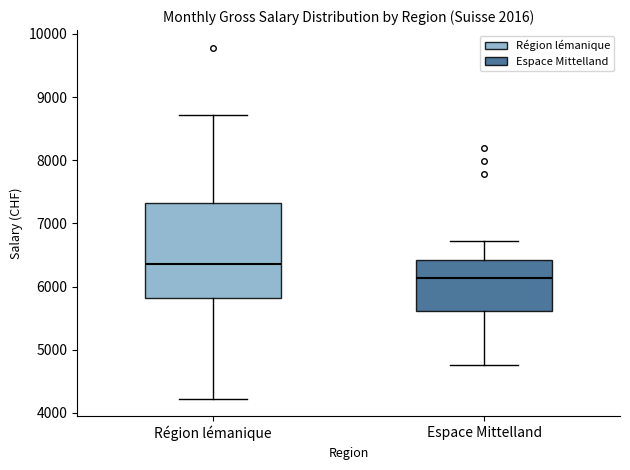

Reading left to right, read every box against the y-axis: the position of its median line, the range the box covers, and the ends of its whiskers. The values are not printed on the chart, so give them approximately, as read against the axis.

Région lémanique: median 6400, box 5800 to 7300, whiskers 4200 to 8700
Espace Mittelland: median 6100, box 5600 to 6400, whiskers 4700 to 6700